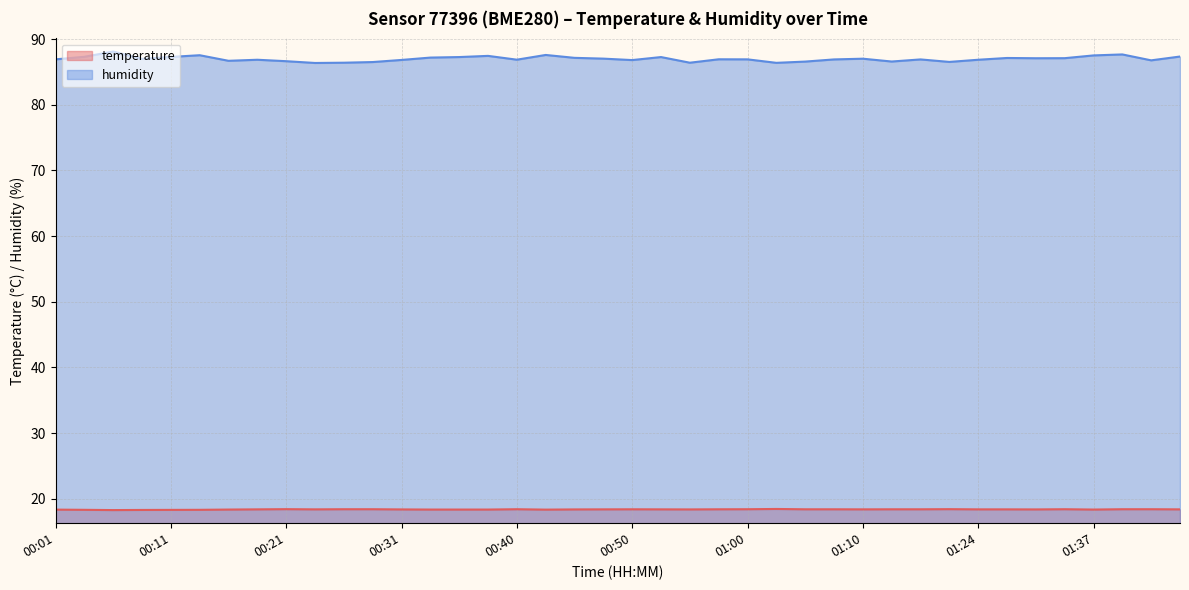

Which series has the largest range (max minus min)?

humidity